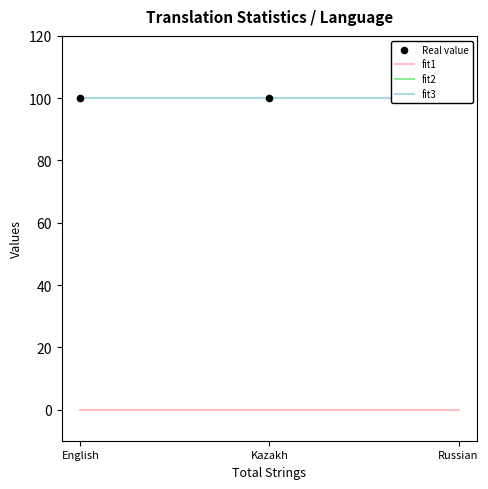

Is the value of fit2 at English greater than the value of fit3 at Kazakh?

No